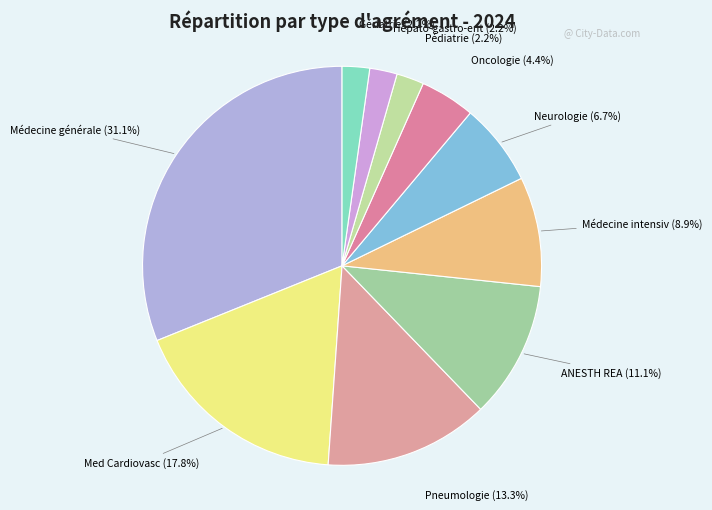

Does any single category account for the majority?

No